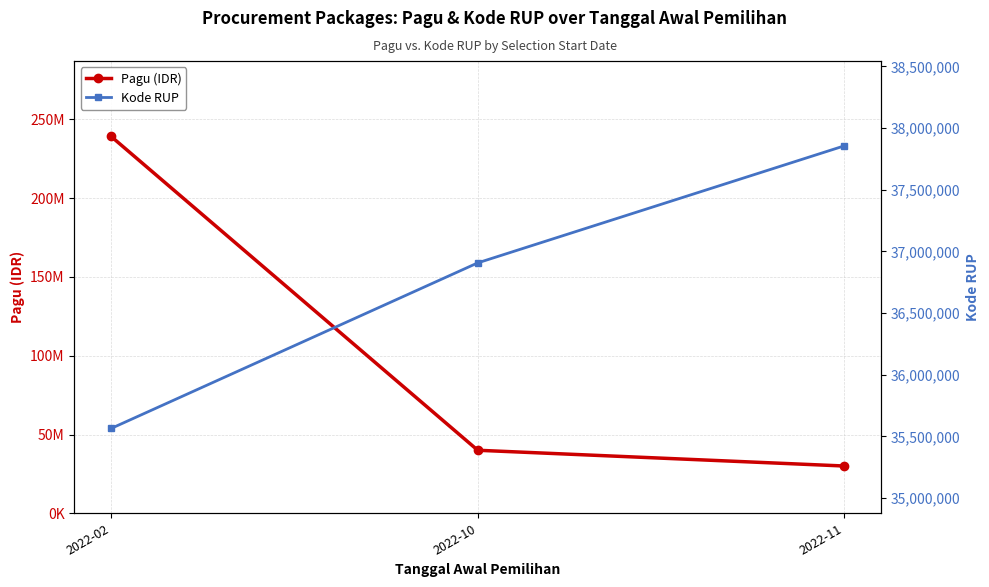

Read the Pagu (IDR) value at 2022-11.

30000000.0